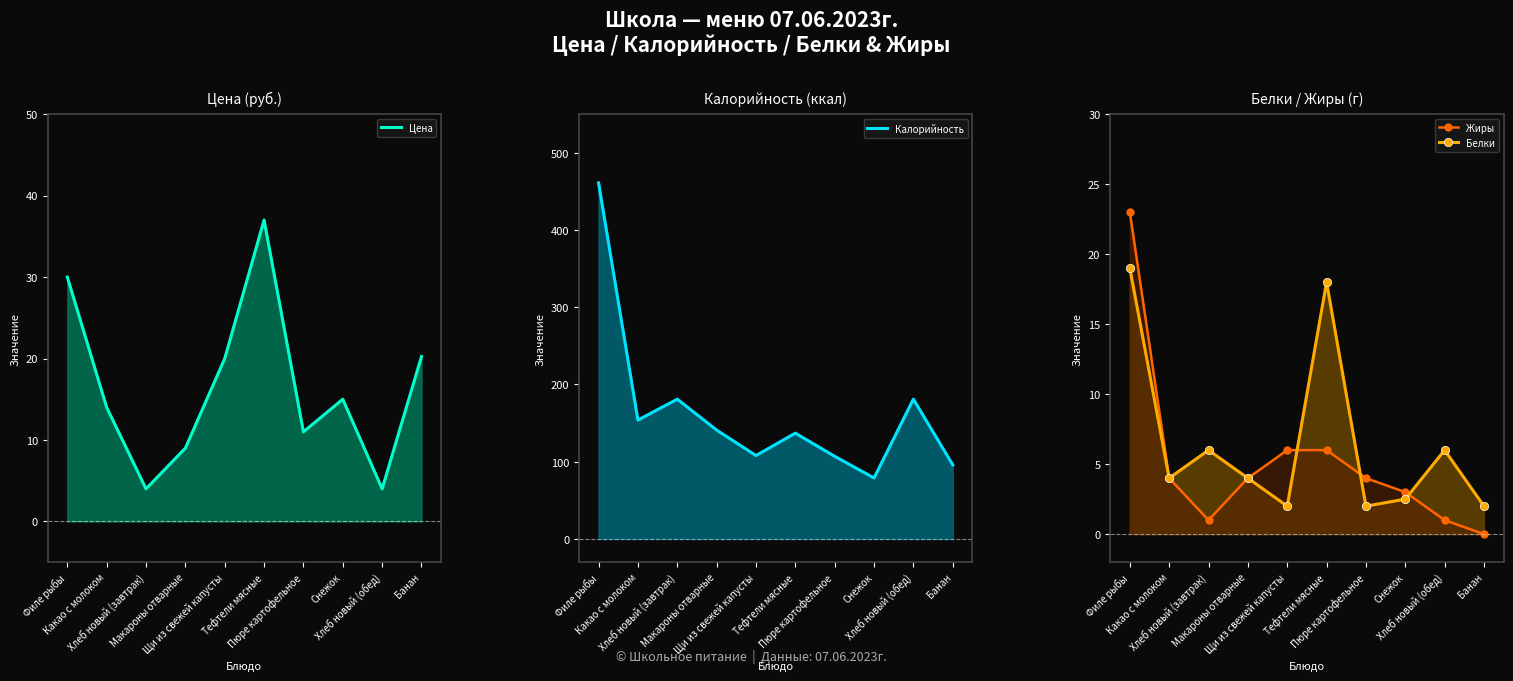

True or false: Жиры and Калорийность cross at least once.

False